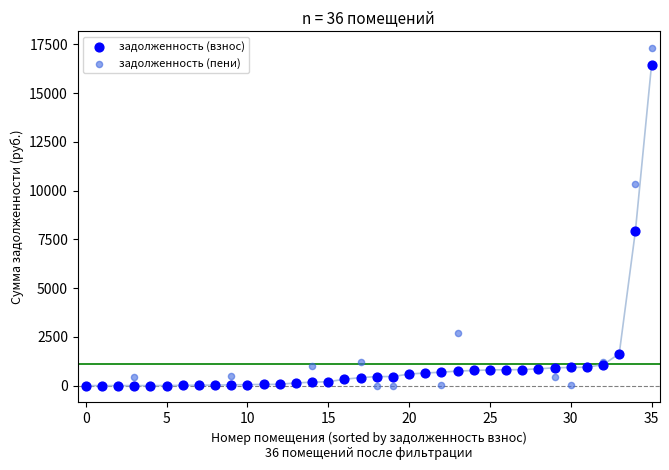

In the задолженность (пени) series, what Y value is closest to 8653?

10341.8